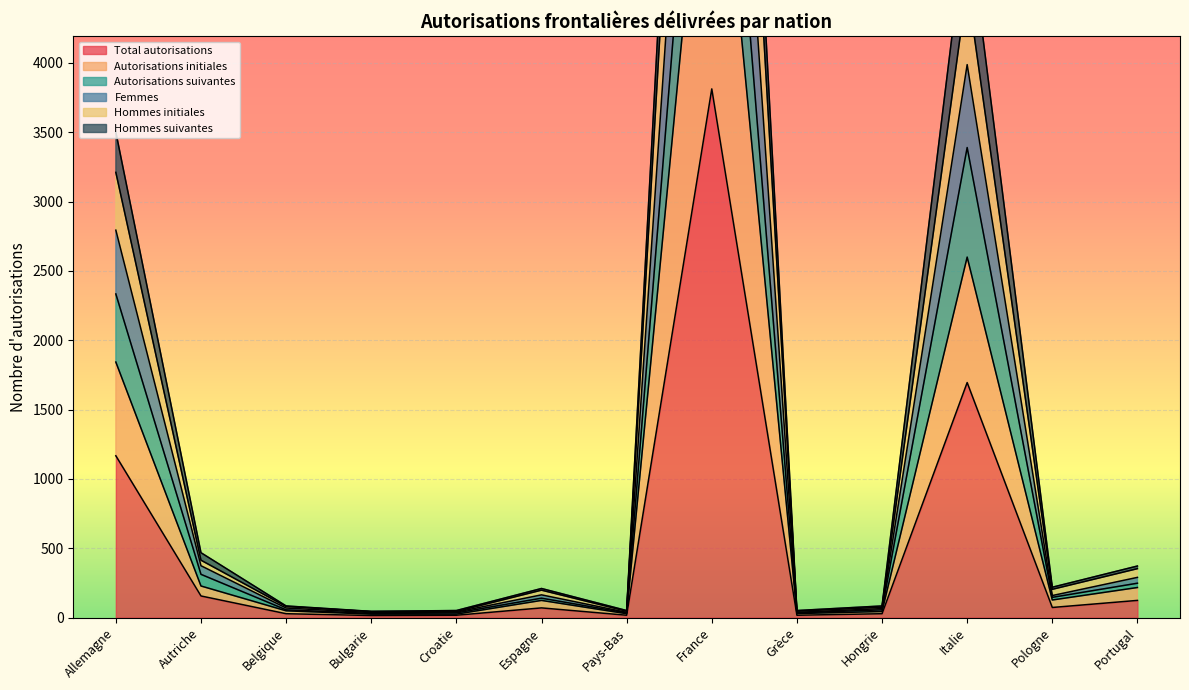

Where is the first local maximum for Autorisations suivantes?

Espagne